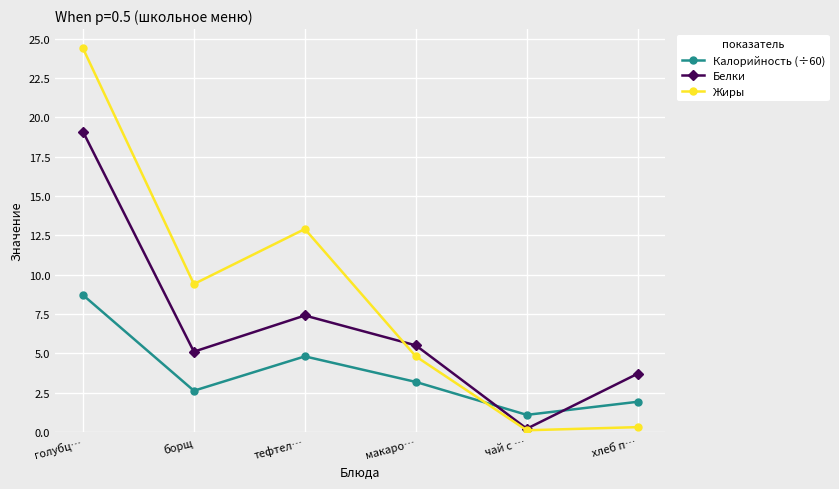

How many data points in Жиры are less than 9?

3